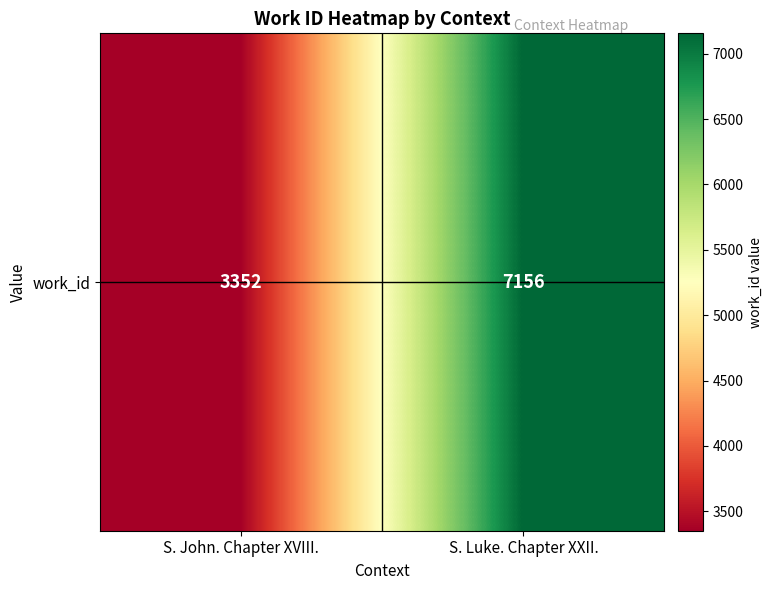

The chart shows a value of 1672 at S. Luke. Chapter XXII.. True or false?

False